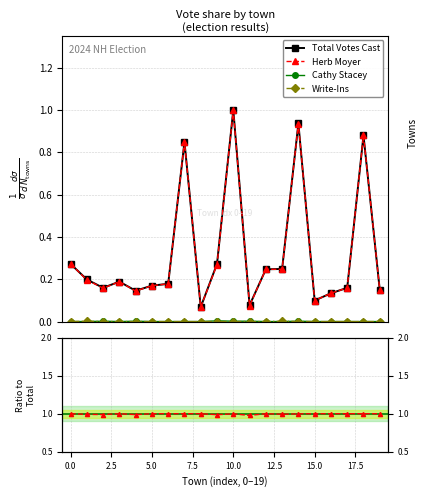

Count the number of categories in the chart.

20